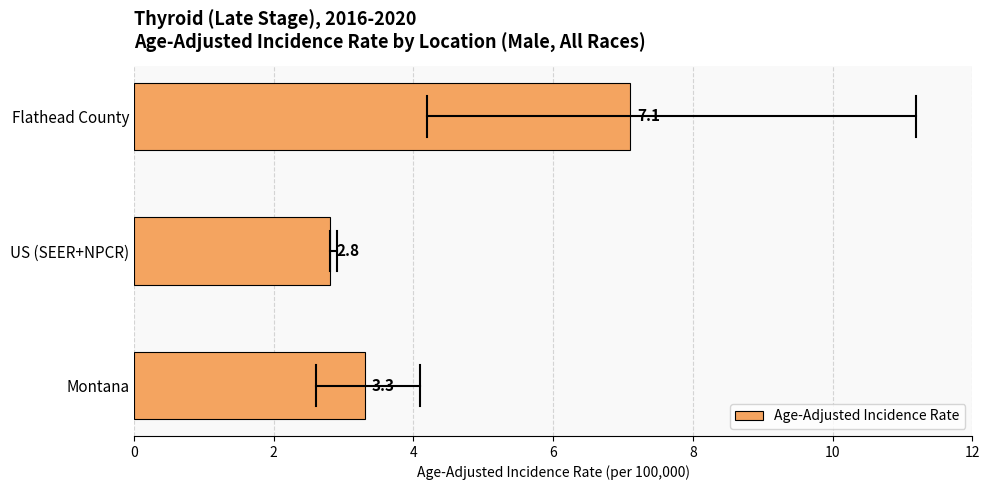

Is it true that the value at Montana is 3.3?

True